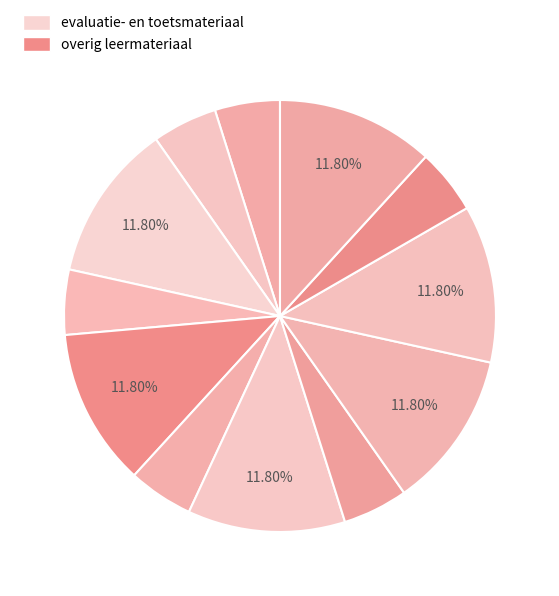

Count the number of slices in the pie.

12